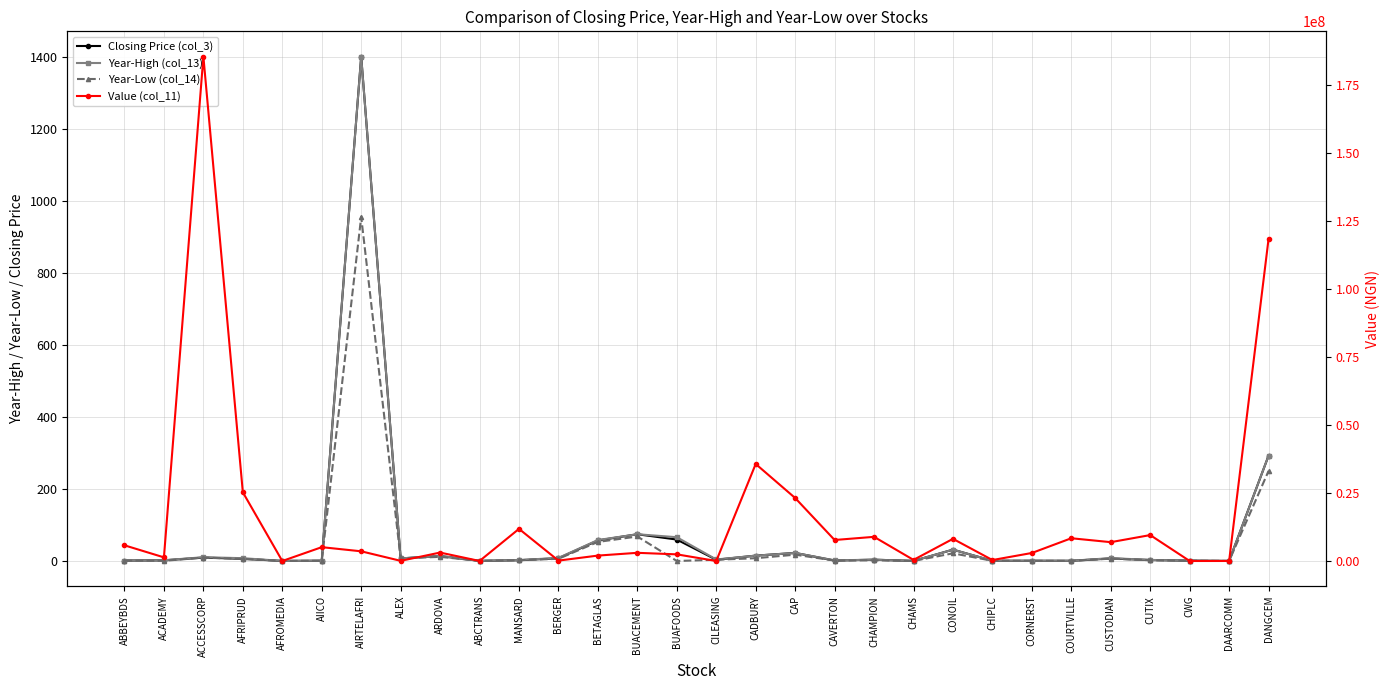

True or false: Year-High (col_13) and Closing Price (col_3) cross at least once.

False